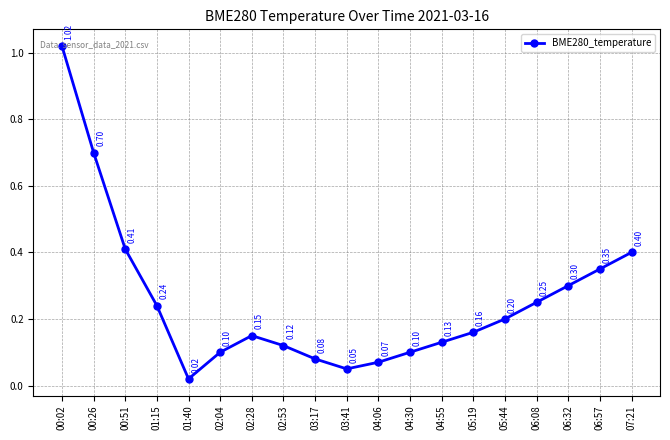

Approximately how many times larger is the value at 07:21 compared to 00:02?

0.4